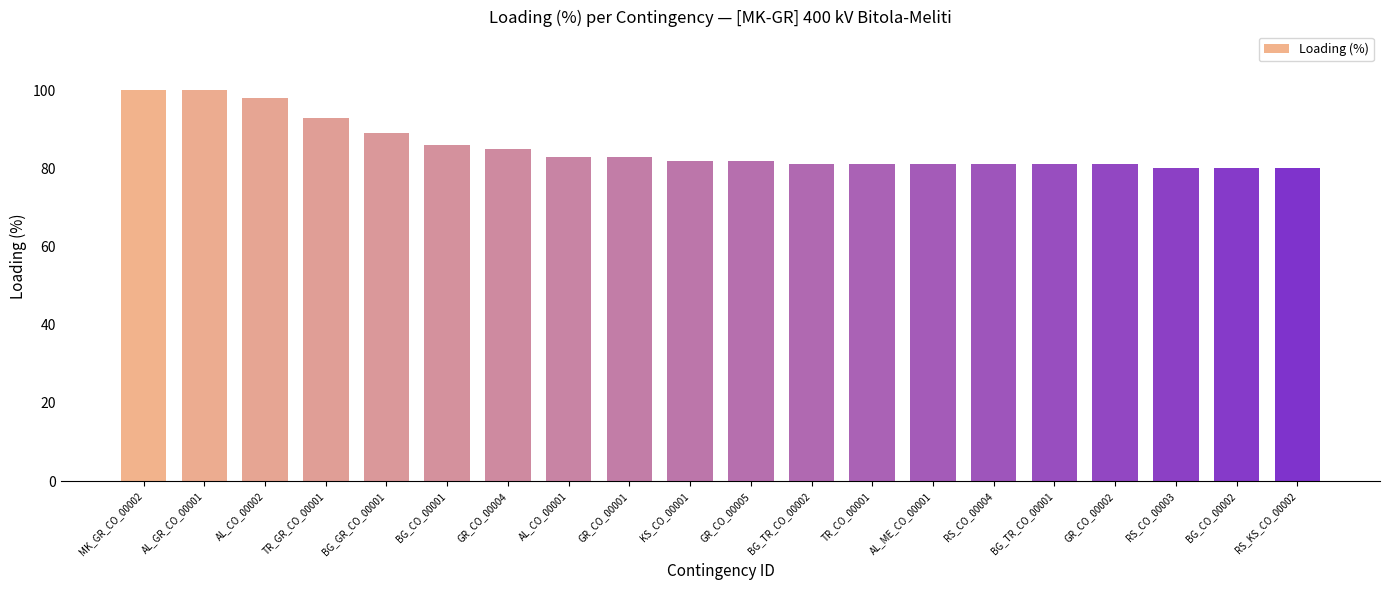

What is the sum of all values?

1707